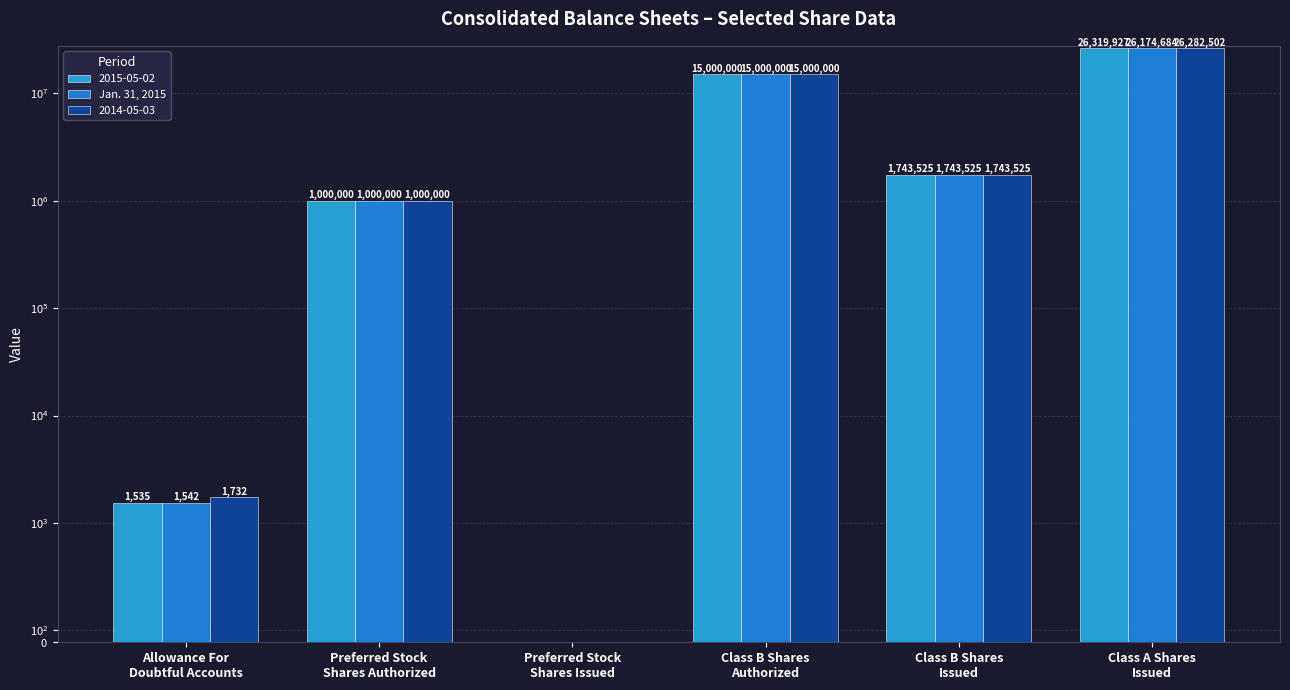

List the labels in order of value, largest first.

Class A Shares
Issued, Class B Shares
Authorized, Class B Shares
Issued, Preferred Stock
Shares Authorized, Allowance For
Doubtful Accounts, Preferred Stock
Shares Issued